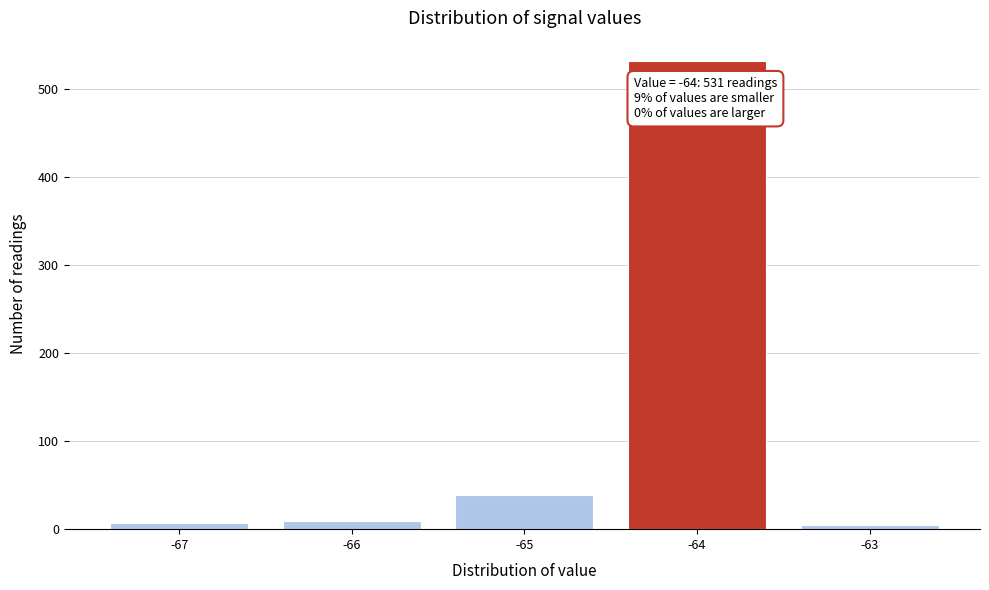

Over which range of the x-axis is the bar tallest?

-64.5 to -63.5